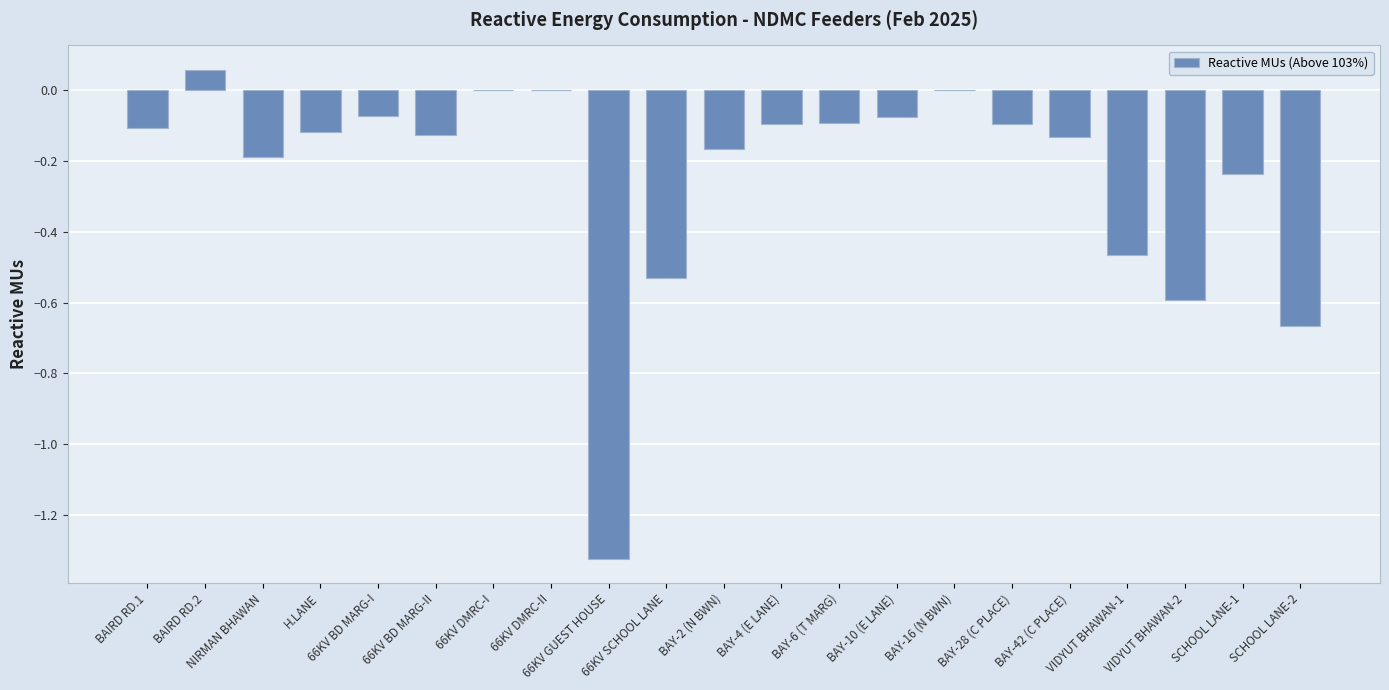

At which category does the chart reach its peak across all series?

BAIRD RD.2